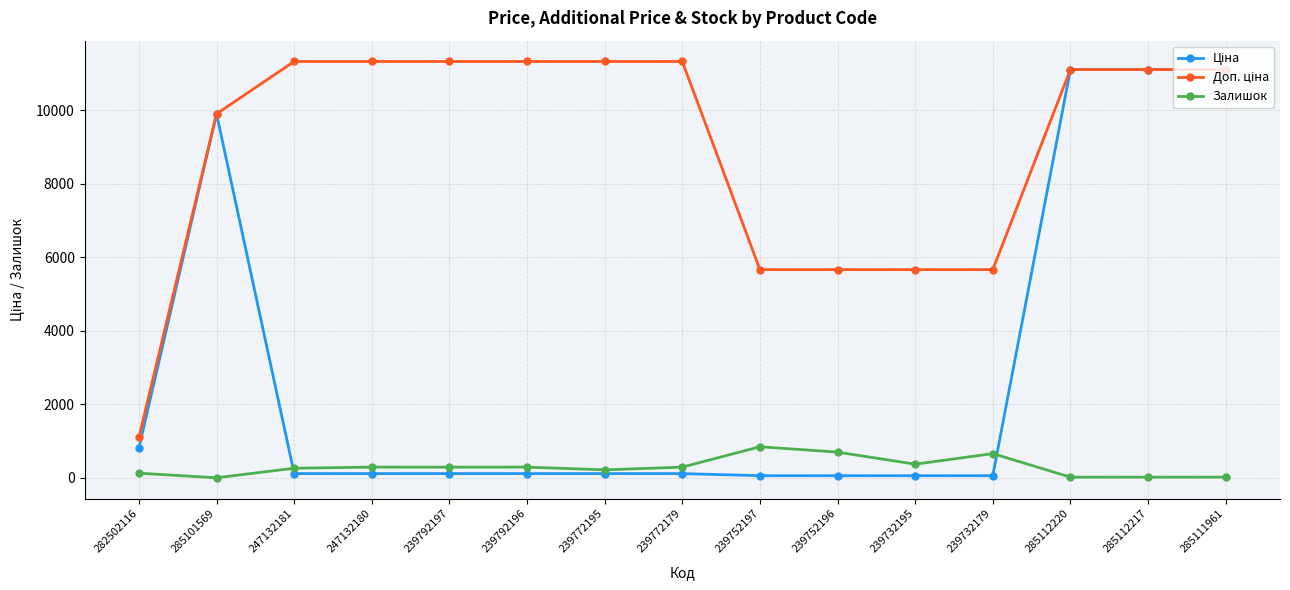

At how many categories does at least one series exceed 8977?

10